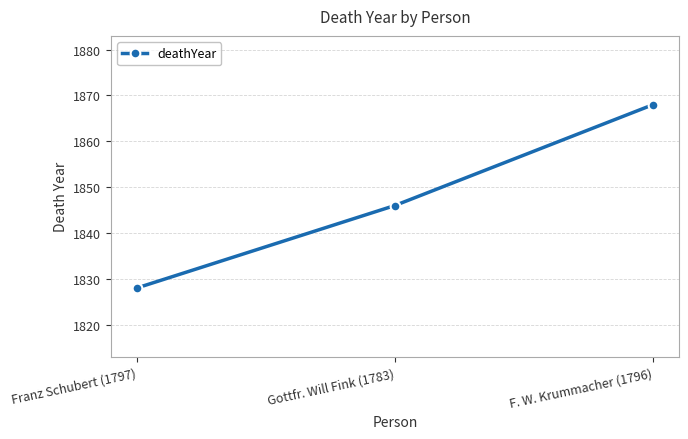

The value at Franz Schubert (1797) is 464. True or false?

False